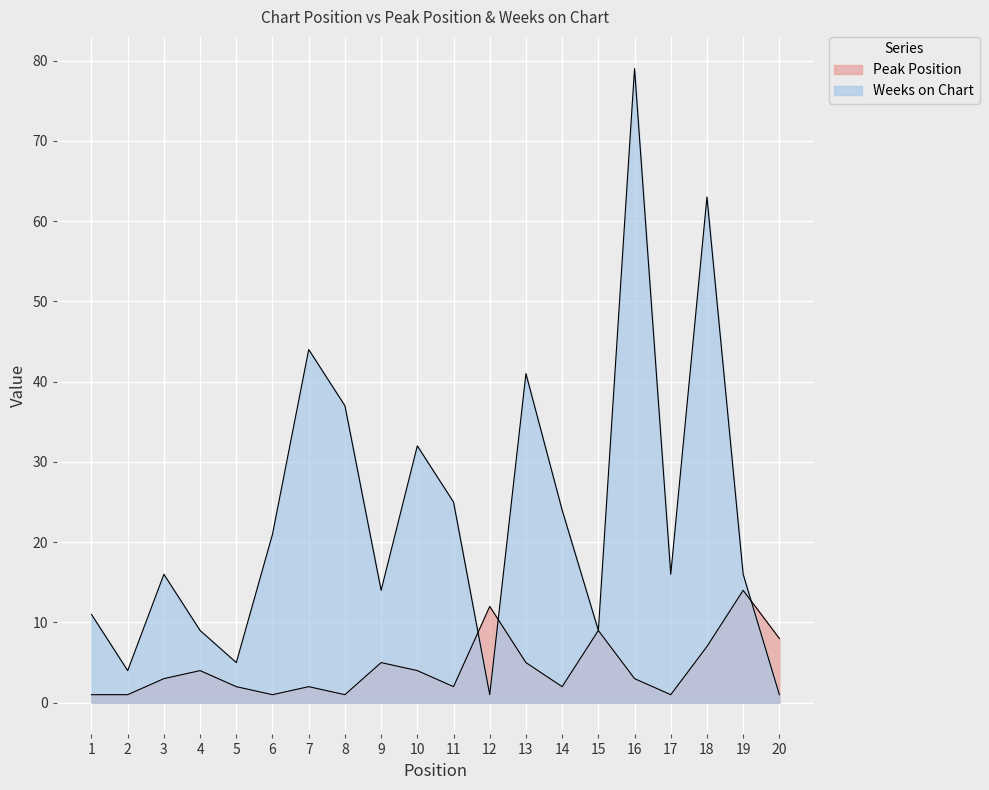

What is the sum of all Peak Position values?

87